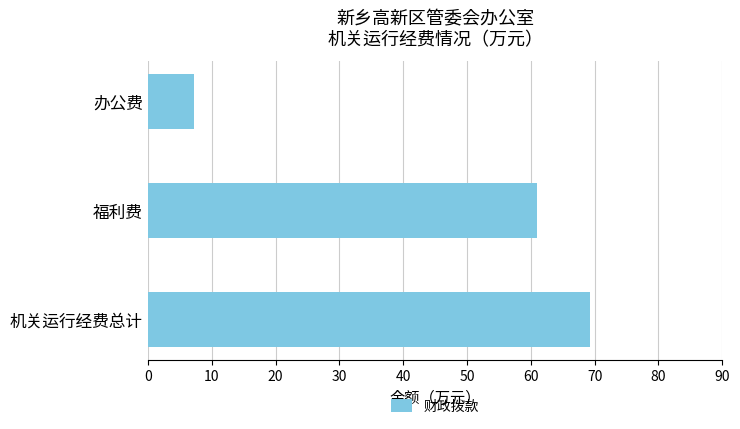

Which has a higher value, 机关运行经费总计 or 福利费?

机关运行经费总计